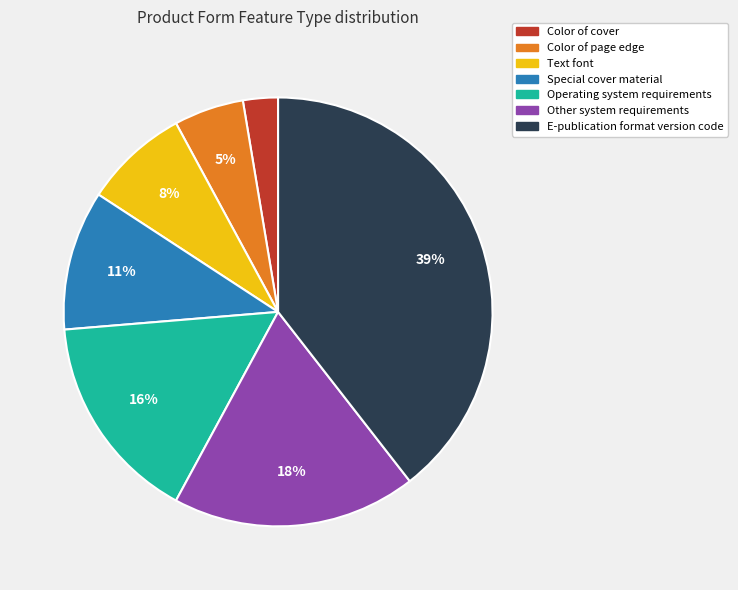

Is there any slice that represents more than half of the pie?

No